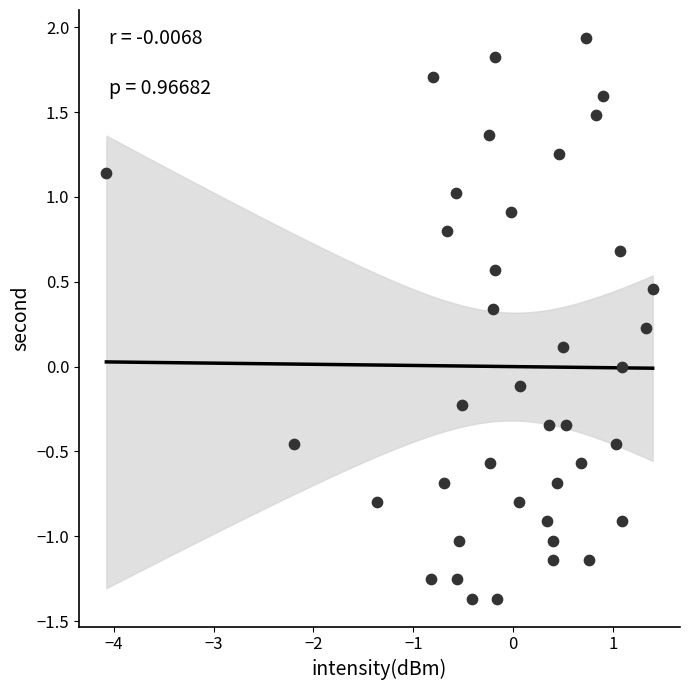

What is the range of X values (max minus min)?

5.5